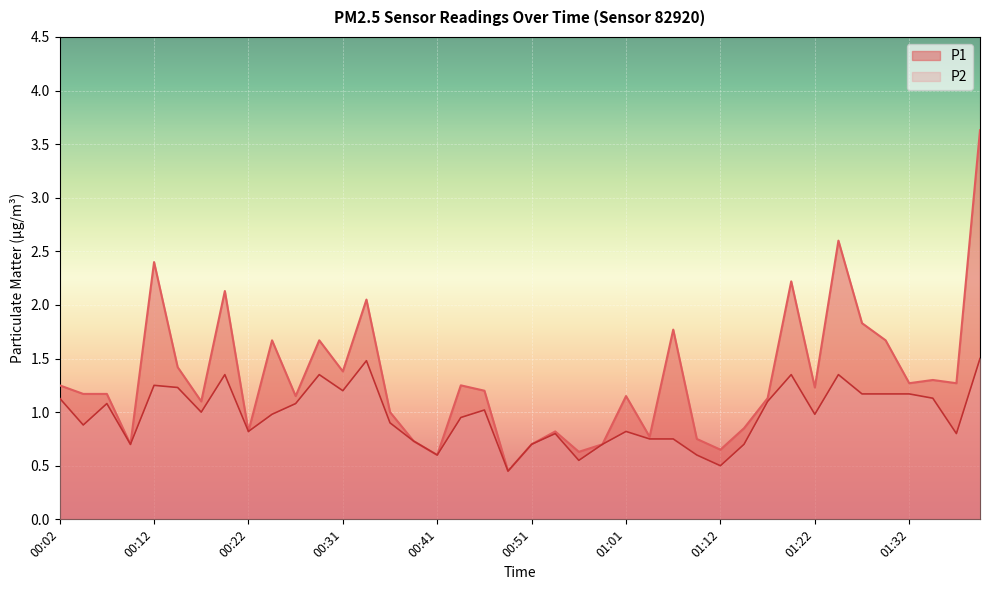

How many lines are shown in the chart?

2